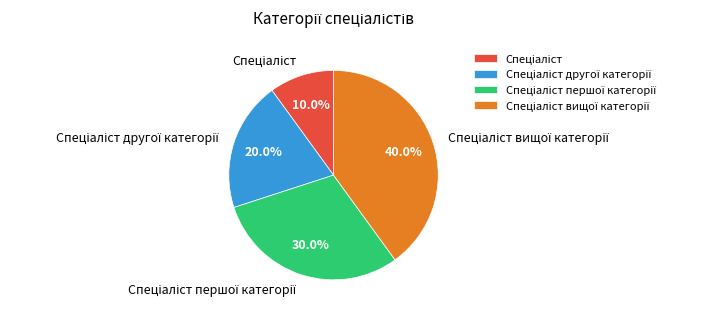

Does any single category account for the majority?

No